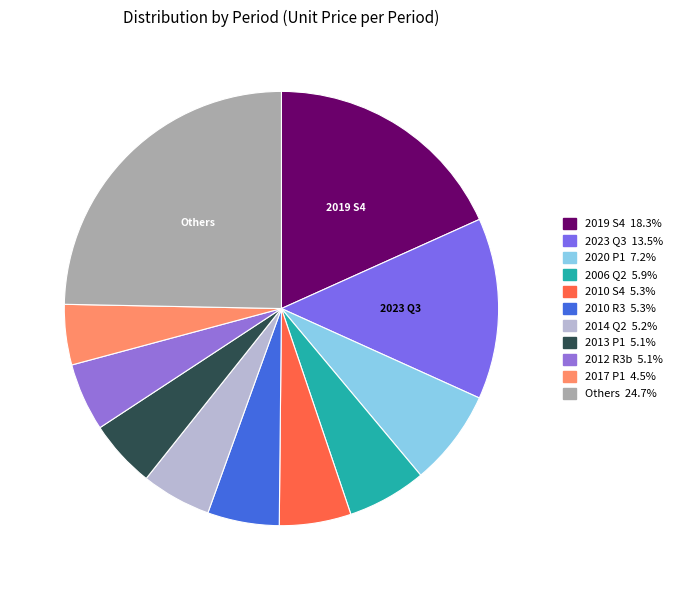

Count the number of slices in the pie.

11